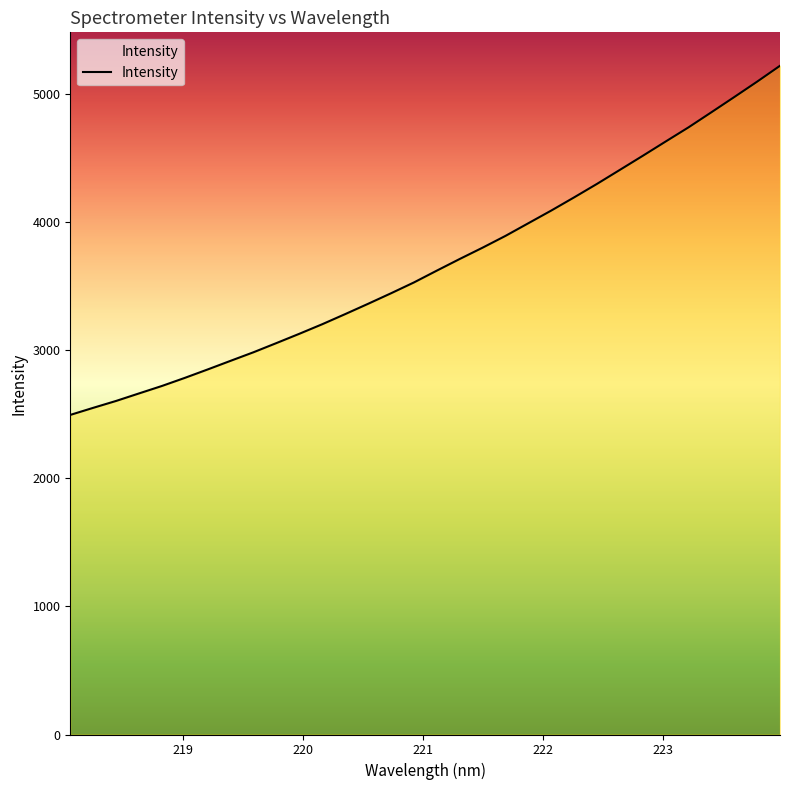

Is this an area chart (filled region under the line)?

No